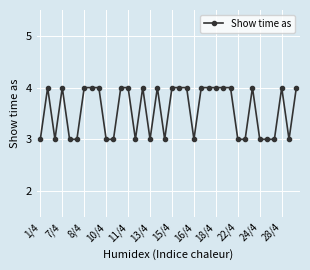

True or false: there are more than 1 points higher than both neighbors.

True